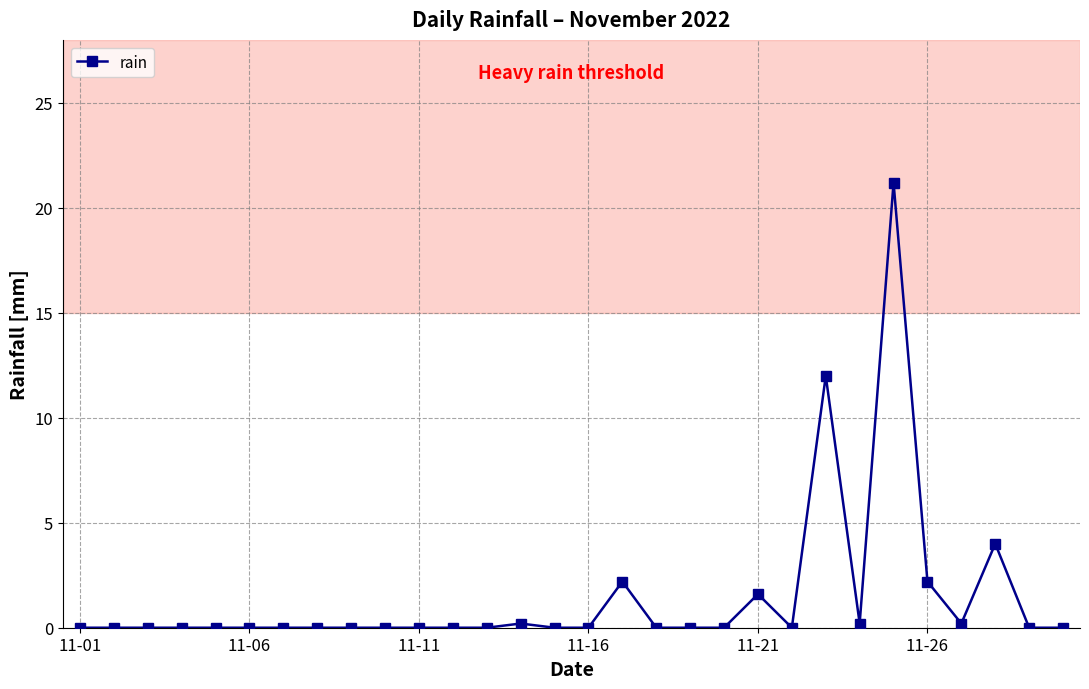

What is the difference between the second highest and minimum values?

12.0